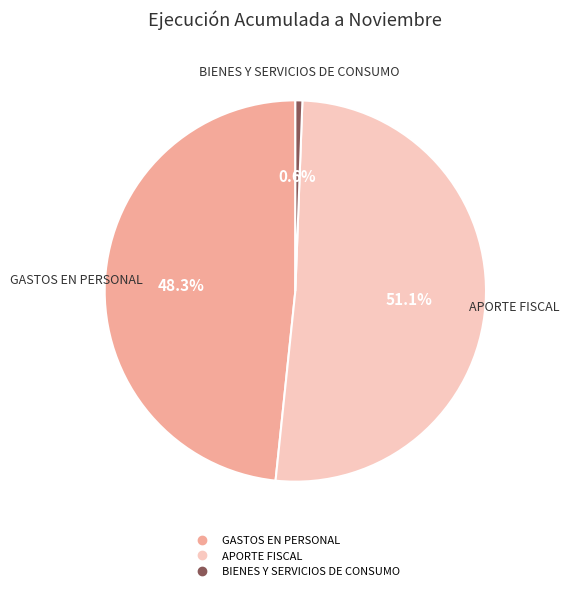

Which category has the biggest portion of the pie?

APORTE FISCAL